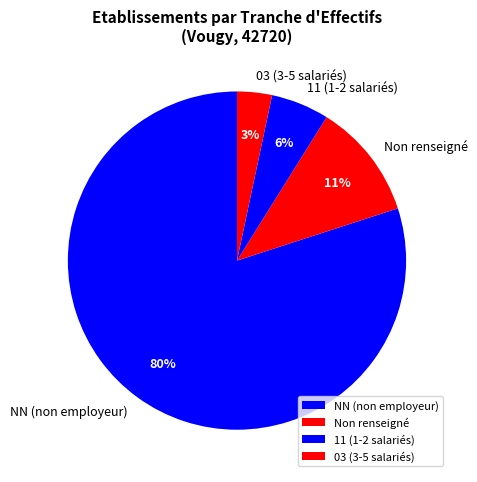

The NN (non employeur) slice represents 93% of the pie. True or false?

False